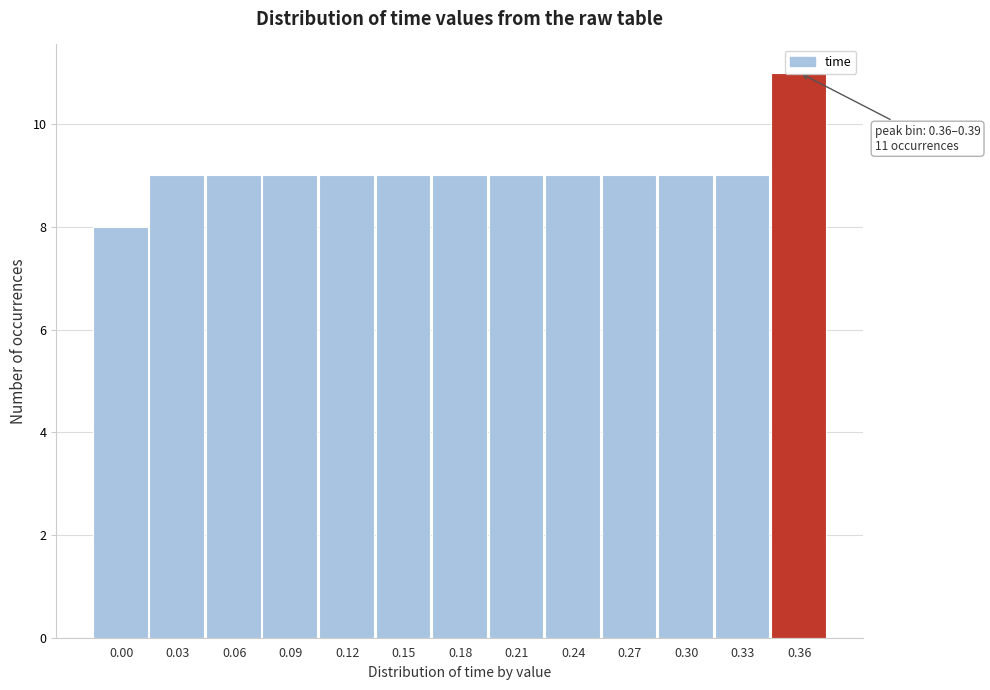

The value at 0.15 is 3. True or false?

False